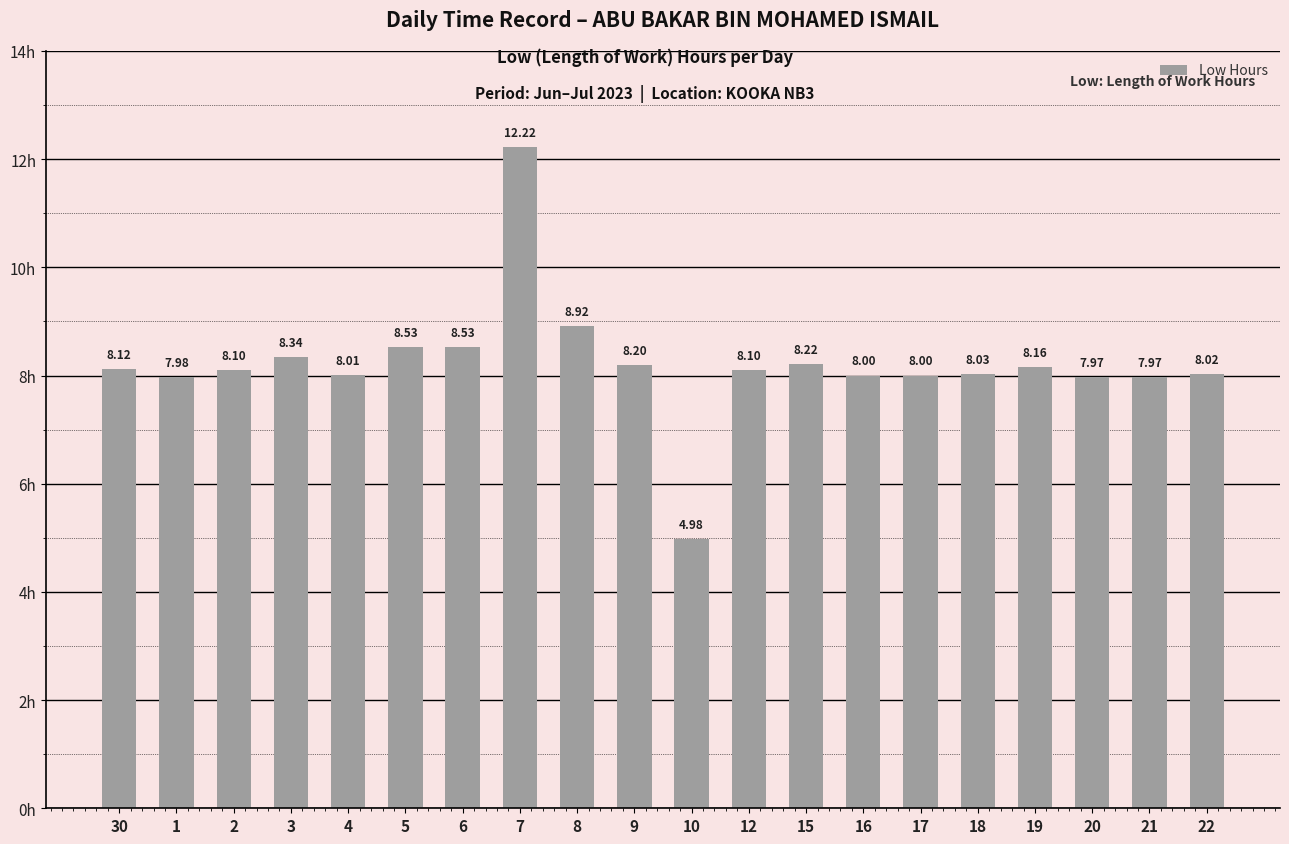

Between 1 and 20, which is larger?

1